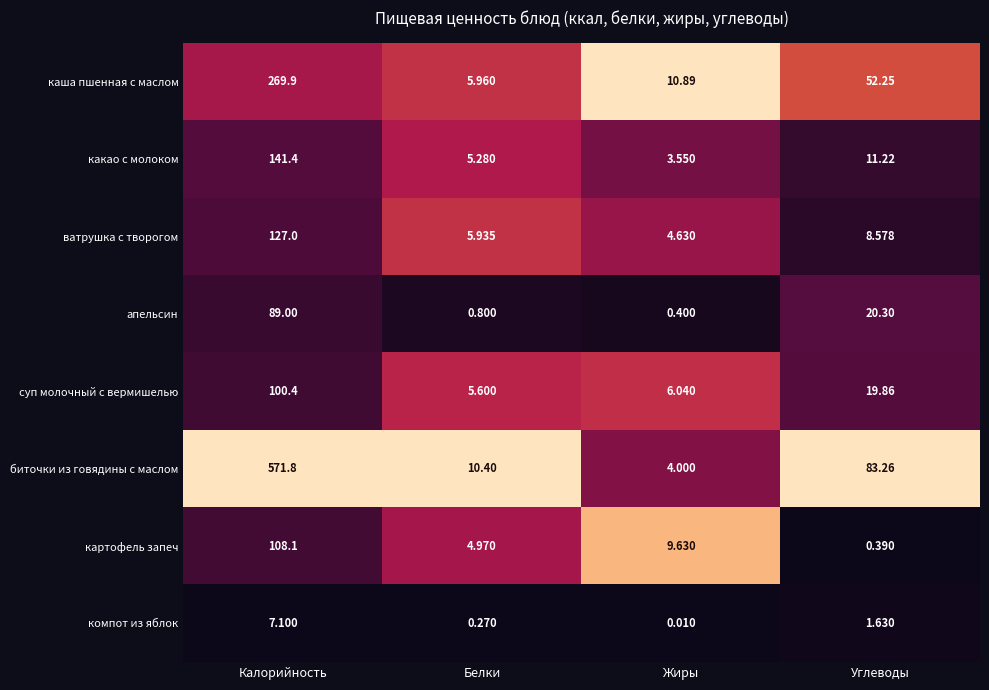

Which series has the widest spread of values?

биточки из говядины с маслом